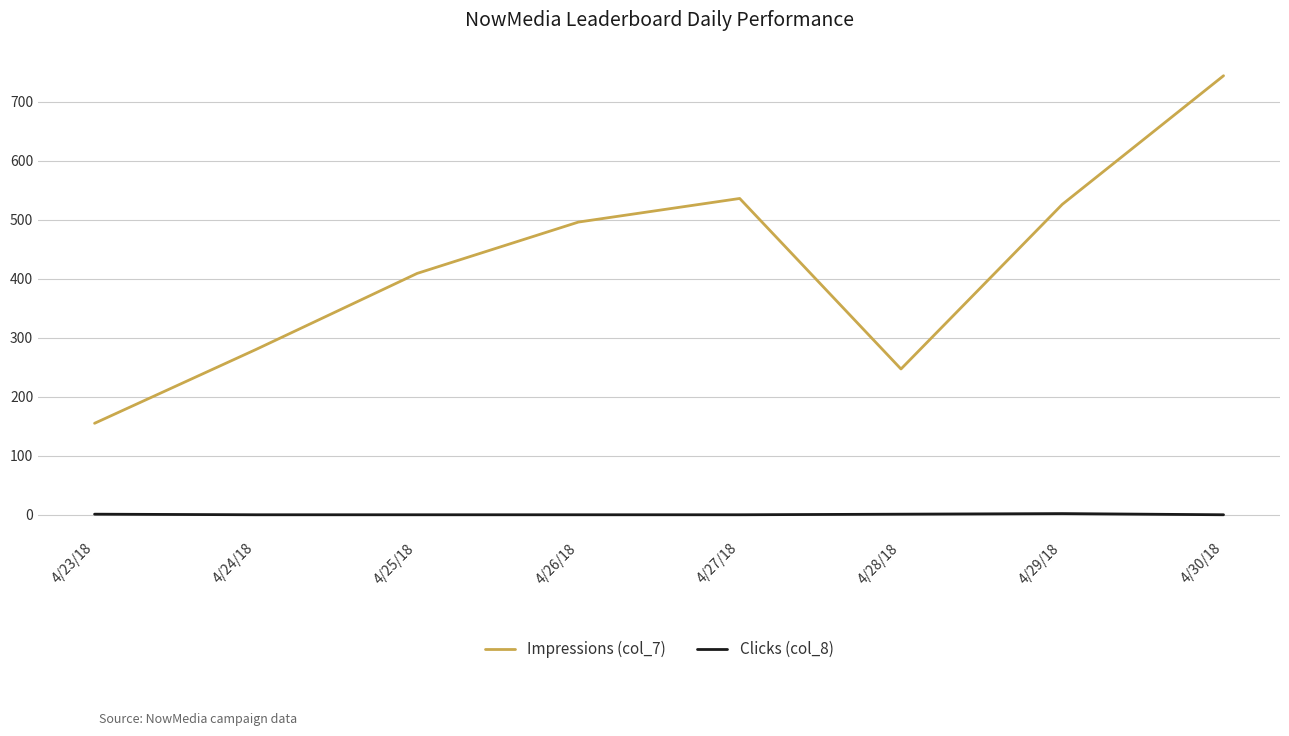

At 4/23/18, list the series in order from largest to smallest.

Impressions (col_7), Clicks (col_8)